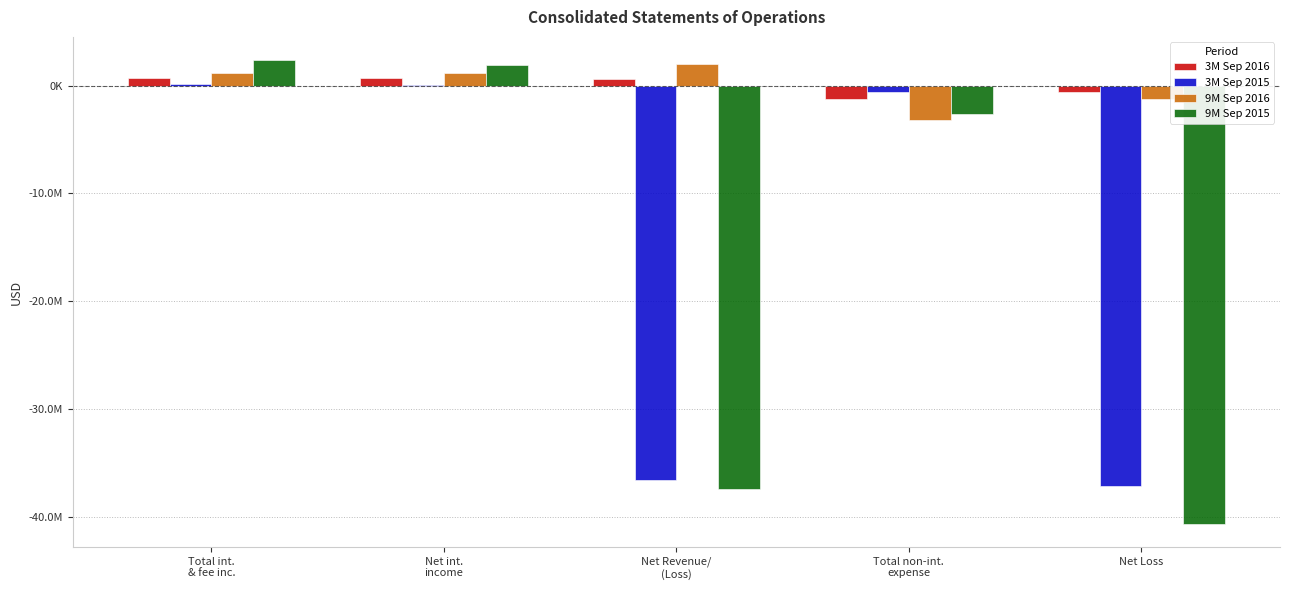

At Total non-int.
expense, list the series in order from smallest to largest.

9M Sep 2016, 9M Sep 2015, 3M Sep 2016, 3M Sep 2015